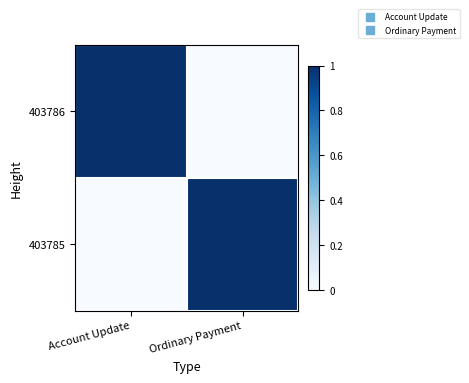

At Account Update, list the series in order from largest to smallest.

403786, 403785